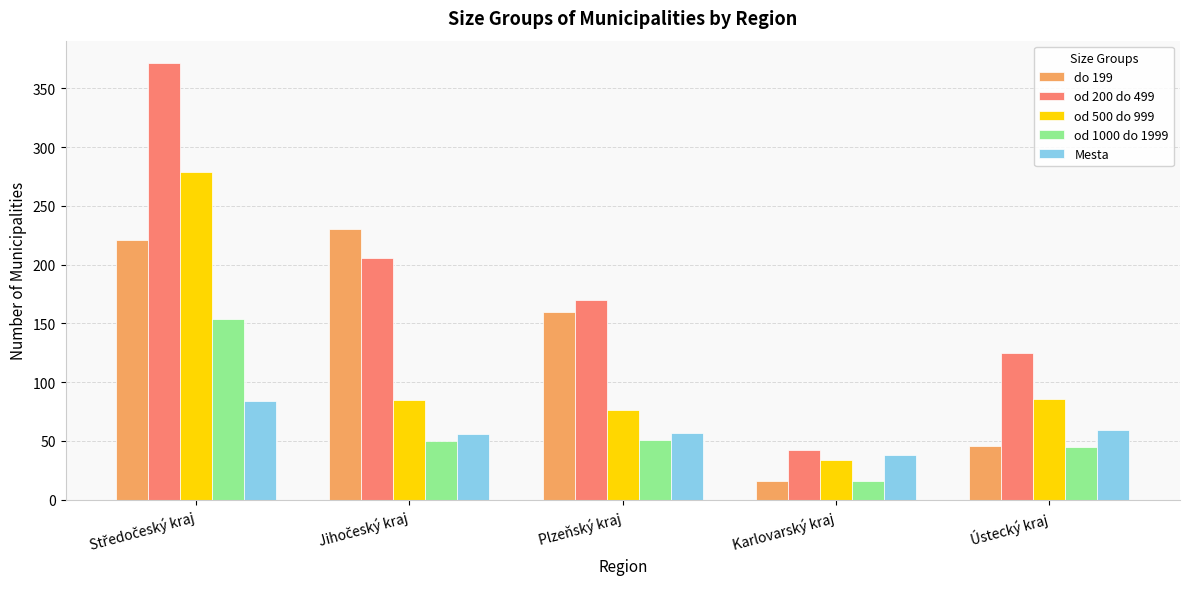

At how many categories does at least one series exceed 77?

4